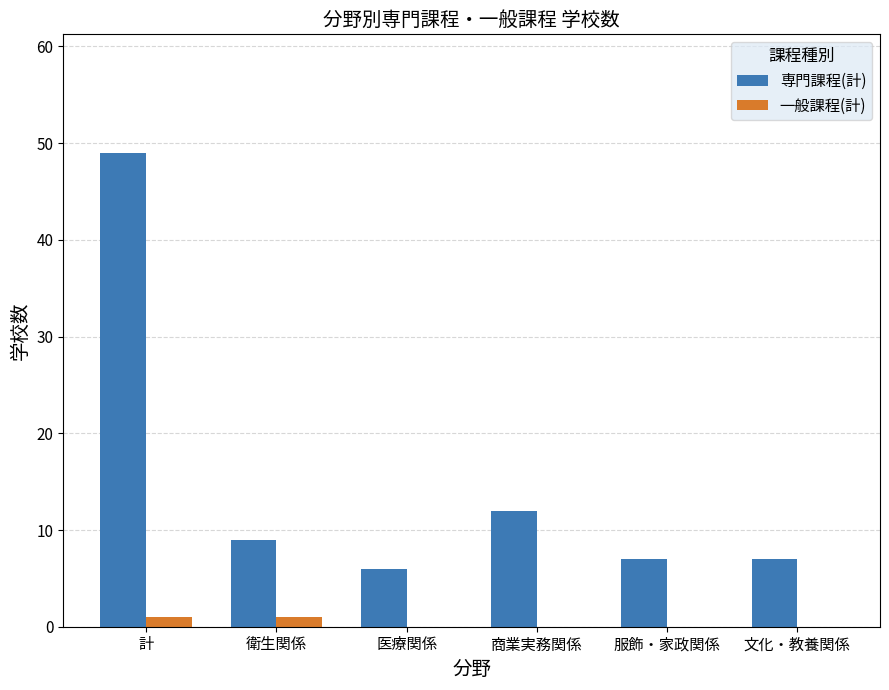

Where is 専門課程(計) nearest to the value 27?

商業実務関係